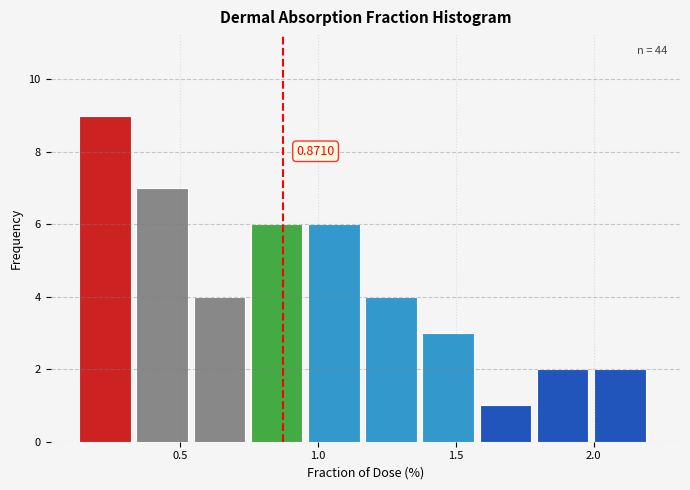

Which range on the x-axis has the tallest bar?

0.15 to 0.35